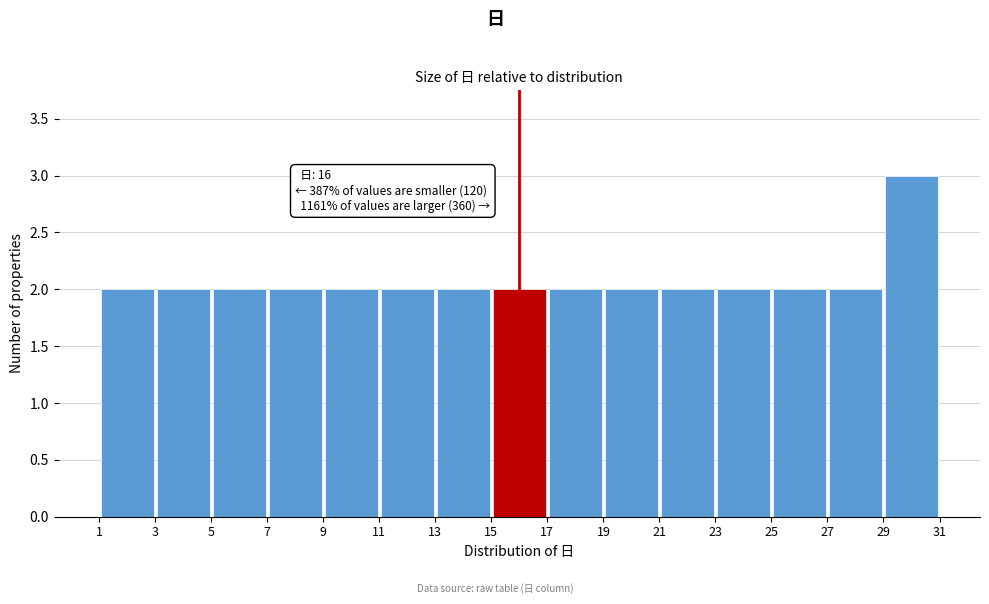

Over which range of the x-axis is the bar tallest?

29 to 31